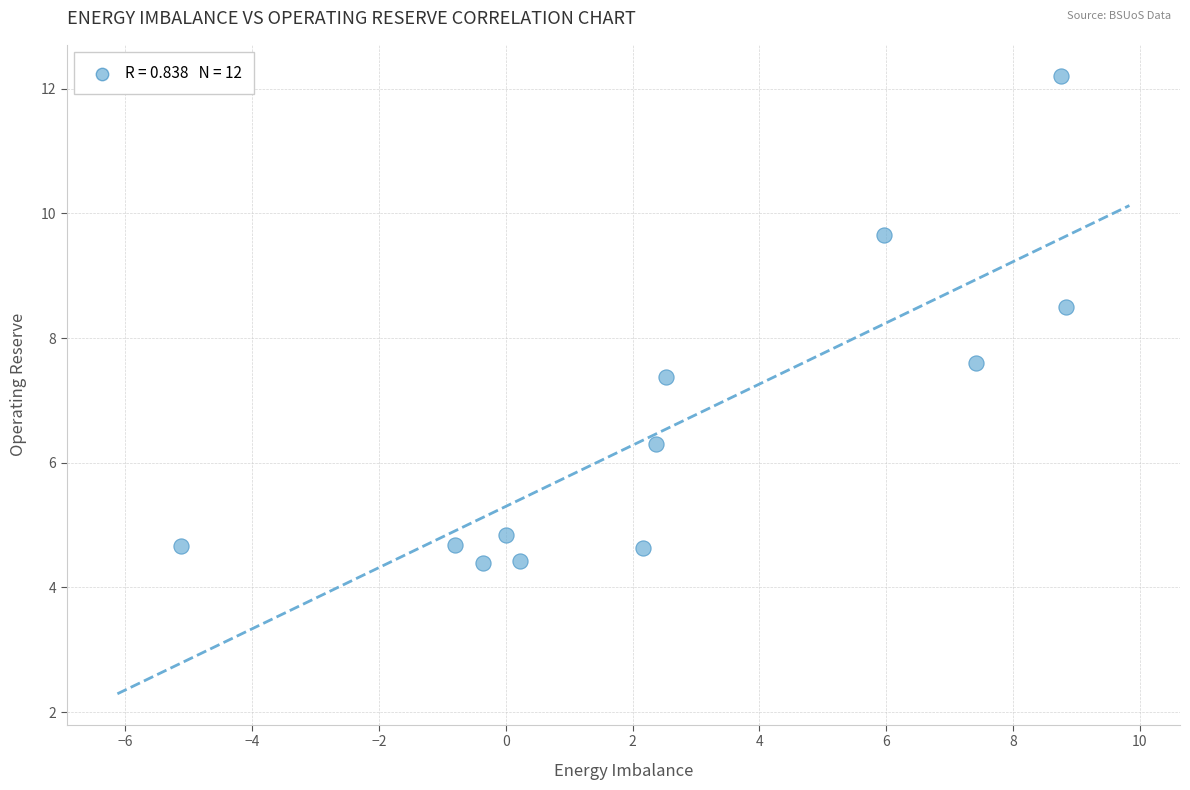

What is the range of Y values (max minus min)?

7.8